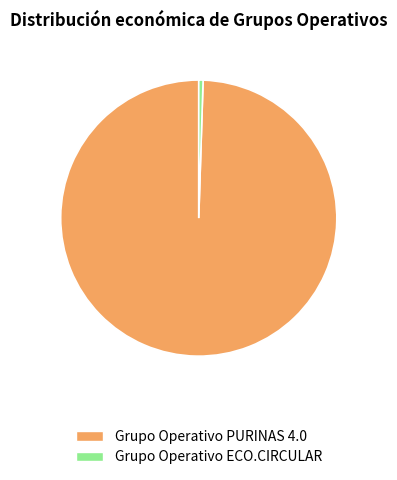

Is Grupo Operativo PURINAS 4.0 the majority of the pie?

Yes